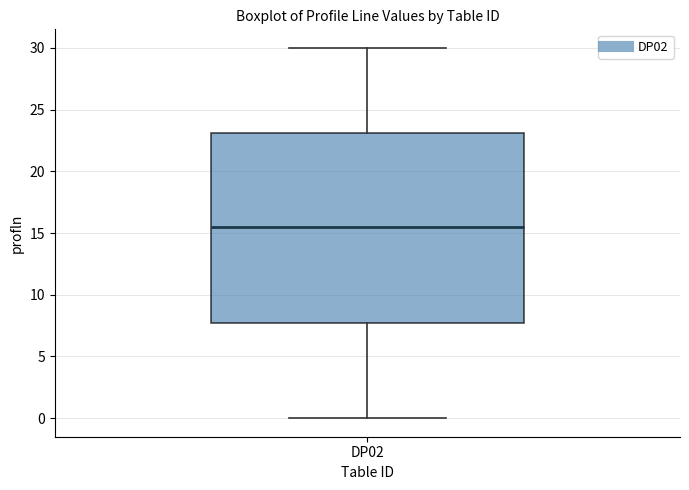

Transcribe this box plot: give where the median line is, the range the box spans, and where the two whiskers end, as read against the y-axis. The values are not printed on the chart, so give them approximately, as read against the axis.

median 15.5, box 8.0 to 23.0, whiskers 0.0 to 30.0